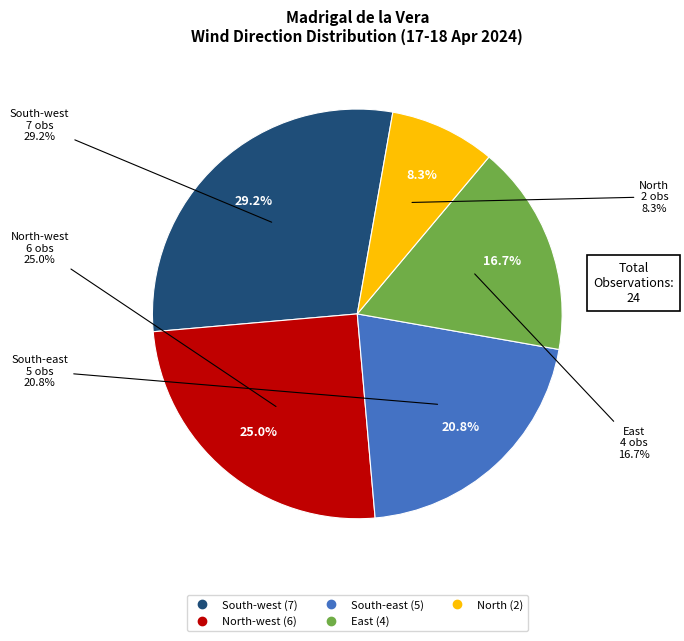

Rank the categories by value from highest to lowest.

South-west, North-west, South-east, East, North